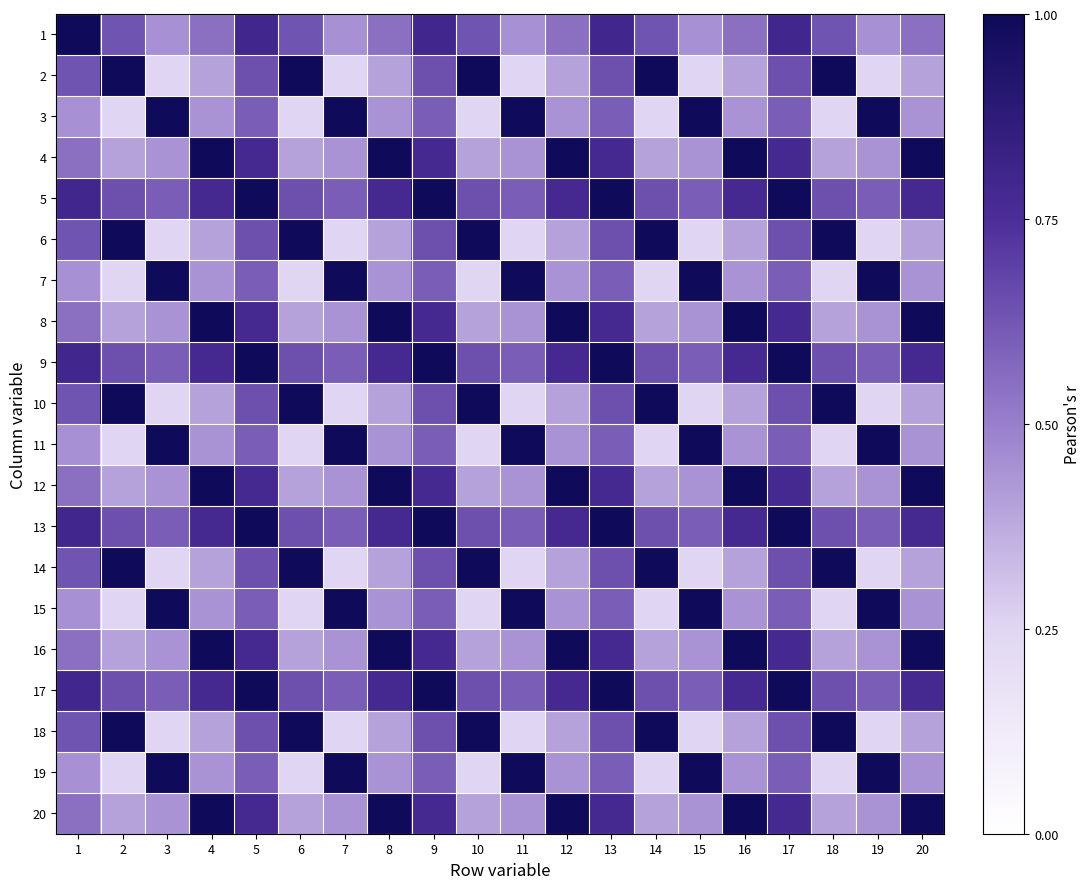

Reading left to right, what are all the values shown in this chart?

1: 1=1.0	2=0.6	3=0.5	4=0.5	5=0.8	6=0.6	7=0.5	8=0.5	9=0.8	10=0.6	11=0.5	12=0.5	13=0.8	14=0.6	15=0.5	16=0.5	17=0.8	18=0.6	19=0.5	20=0.5
2: 1=0.6	2=1.0	3=0.3	4=0.4	5=0.6	6=1.0	7=0.3	8=0.4	9=0.6	10=1.0	11=0.3	12=0.4	13=0.6	14=1.0	15=0.3	16=0.4	17=0.6	18=1.0	19=0.3	20=0.4
3: 1=0.5	2=0.3	3=1.0	4=0.4	5=0.6	6=0.3	7=1.0	8=0.4	9=0.6	10=0.3	11=1.0	12=0.4	13=0.6	14=0.3	15=1.0	16=0.4	17=0.6	18=0.3	19=1.0	20=0.4
4: 1=0.5	2=0.4	3=0.4	4=1.0	5=0.8	6=0.4	7=0.4	8=1.0	9=0.8	10=0.4	11=0.4	12=1.0	13=0.8	14=0.4	15=0.4	16=1.0	17=0.8	18=0.4	19=0.4	20=1.0
5: 1=0.8	2=0.6	3=0.6	4=0.8	5=1.0	6=0.6	7=0.6	8=0.8	9=1.0	10=0.6	11=0.6	12=0.8	13=1.0	14=0.6	15=0.6	16=0.8	17=1.0	18=0.6	19=0.6	20=0.8
6: 1=0.6	2=1.0	3=0.3	4=0.4	5=0.6	6=1.0	7=0.3	8=0.4	9=0.6	10=1.0	11=0.3	12=0.4	13=0.6	14=1.0	15=0.3	16=0.4	17=0.6	18=1.0	19=0.3	20=0.4
7: 1=0.5	2=0.3	3=1.0	4=0.4	5=0.6	6=0.3	7=1.0	8=0.4	9=0.6	10=0.3	11=1.0	12=0.4	13=0.6	14=0.3	15=1.0	16=0.4	17=0.6	18=0.3	19=1.0	20=0.4
8: 1=0.5	2=0.4	3=0.4	4=1.0	5=0.8	6=0.4	7=0.4	8=1.0	9=0.8	10=0.4	11=0.4	12=1.0	13=0.8	14=0.4	15=0.4	16=1.0	17=0.8	18=0.4	19=0.4	20=1.0
9: 1=0.8	2=0.6	3=0.6	4=0.8	5=1.0	6=0.6	7=0.6	8=0.8	9=1.0	10=0.6	11=0.6	12=0.8	13=1.0	14=0.6	15=0.6	16=0.8	17=1.0	18=0.6	19=0.6	20=0.8
10: 1=0.6	2=1.0	3=0.3	4=0.4	5=0.6	6=1.0	7=0.3	8=0.4	9=0.6	10=1.0	11=0.3	12=0.4	13=0.6	14=1.0	15=0.3	16=0.4	17=0.6	18=1.0	19=0.3	20=0.4
11: 1=0.5	2=0.3	3=1.0	4=0.4	5=0.6	6=0.3	7=1.0	8=0.4	9=0.6	10=0.3	11=1.0	12=0.4	13=0.6	14=0.3	15=1.0	16=0.4	17=0.6	18=0.3	19=1.0	20=0.4
12: 1=0.5	2=0.4	3=0.4	4=1.0	5=0.8	6=0.4	7=0.4	8=1.0	9=0.8	10=0.4	11=0.4	12=1.0	13=0.8	14=0.4	15=0.4	16=1.0	17=0.8	18=0.4	19=0.4	20=1.0
13: 1=0.8	2=0.6	3=0.6	4=0.8	5=1.0	6=0.6	7=0.6	8=0.8	9=1.0	10=0.6	11=0.6	12=0.8	13=1.0	14=0.6	15=0.6	16=0.8	17=1.0	18=0.6	19=0.6	20=0.8
14: 1=0.6	2=1.0	3=0.3	4=0.4	5=0.6	6=1.0	7=0.3	8=0.4	9=0.6	10=1.0	11=0.3	12=0.4	13=0.6	14=1.0	15=0.3	16=0.4	17=0.6	18=1.0	19=0.3	20=0.4
15: 1=0.5	2=0.3	3=1.0	4=0.4	5=0.6	6=0.3	7=1.0	8=0.4	9=0.6	10=0.3	11=1.0	12=0.4	13=0.6	14=0.3	15=1.0	16=0.4	17=0.6	18=0.3	19=1.0	20=0.4
16: 1=0.5	2=0.4	3=0.4	4=1.0	5=0.8	6=0.4	7=0.4	8=1.0	9=0.8	10=0.4	11=0.4	12=1.0	13=0.8	14=0.4	15=0.4	16=1.0	17=0.8	18=0.4	19=0.4	20=1.0
17: 1=0.8	2=0.6	3=0.6	4=0.8	5=1.0	6=0.6	7=0.6	8=0.8	9=1.0	10=0.6	11=0.6	12=0.8	13=1.0	14=0.6	15=0.6	16=0.8	17=1.0	18=0.6	19=0.6	20=0.8
18: 1=0.6	2=1.0	3=0.3	4=0.4	5=0.6	6=1.0	7=0.3	8=0.4	9=0.6	10=1.0	11=0.3	12=0.4	13=0.6	14=1.0	15=0.3	16=0.4	17=0.6	18=1.0	19=0.3	20=0.4
19: 1=0.5	2=0.3	3=1.0	4=0.4	5=0.6	6=0.3	7=1.0	8=0.4	9=0.6	10=0.3	11=1.0	12=0.4	13=0.6	14=0.3	15=1.0	16=0.4	17=0.6	18=0.3	19=1.0	20=0.4
20: 1=0.5	2=0.4	3=0.4	4=1.0	5=0.8	6=0.4	7=0.4	8=1.0	9=0.8	10=0.4	11=0.4	12=1.0	13=0.8	14=0.4	15=0.4	16=1.0	17=0.8	18=0.4	19=0.4	20=1.0